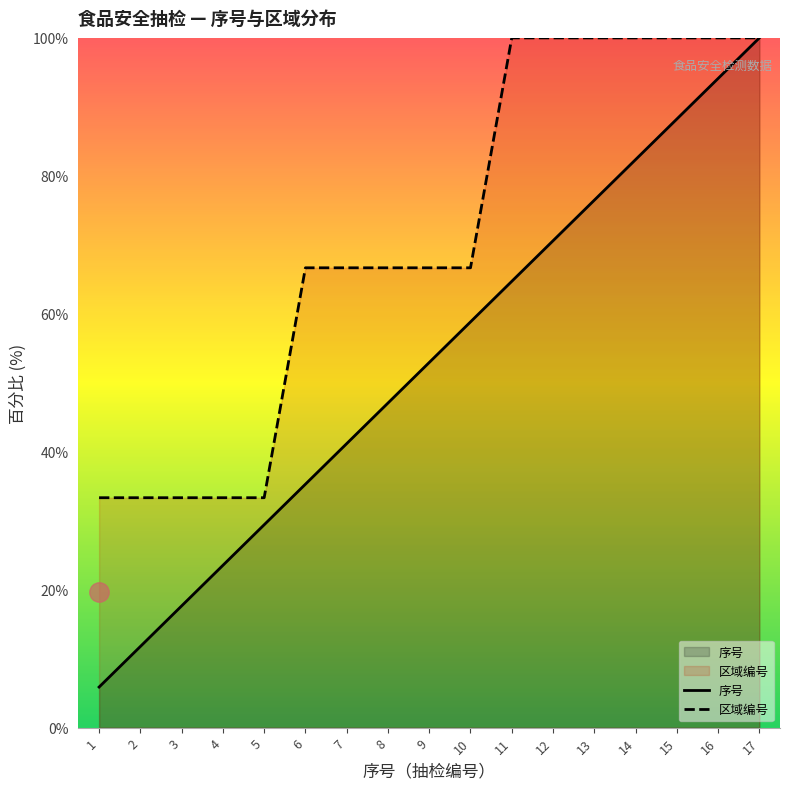

What is the total value across all series at 3?

51.0